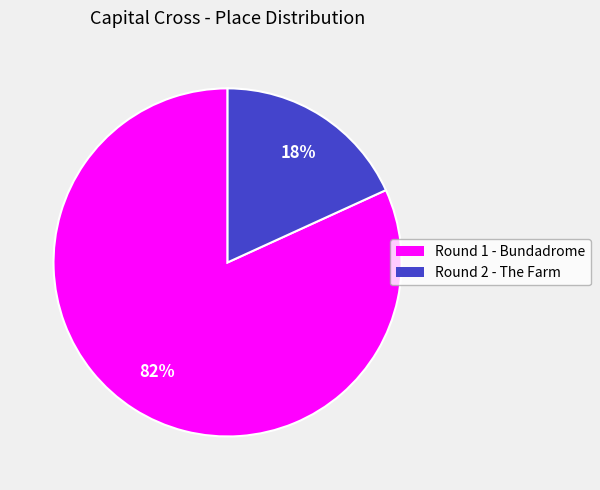

Does any single category account for the majority?

Yes